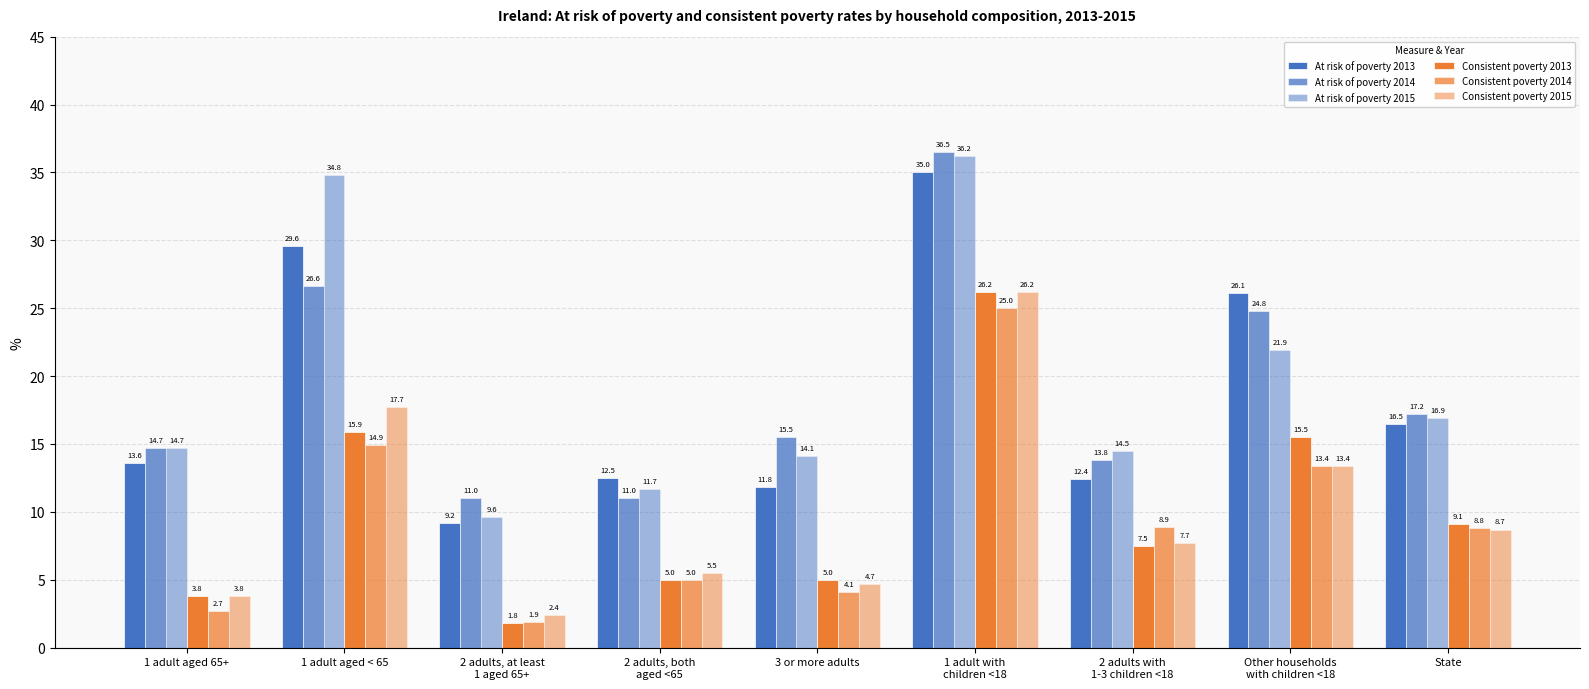

Is the value of At risk of poverty 2015 at 2 adults, both
aged <65 greater than the value of At risk of poverty 2014 at 3 or more adults?

No